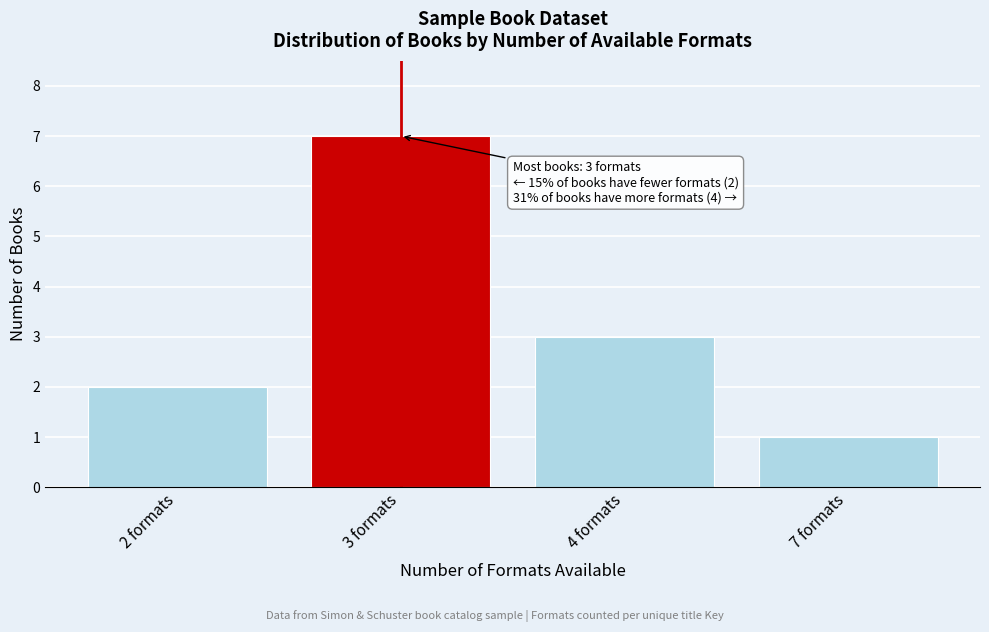

Reading left to right, transcribe all the data shown in this chart.

2 formats=2	3 formats=7	4 formats=3	7 formats=1